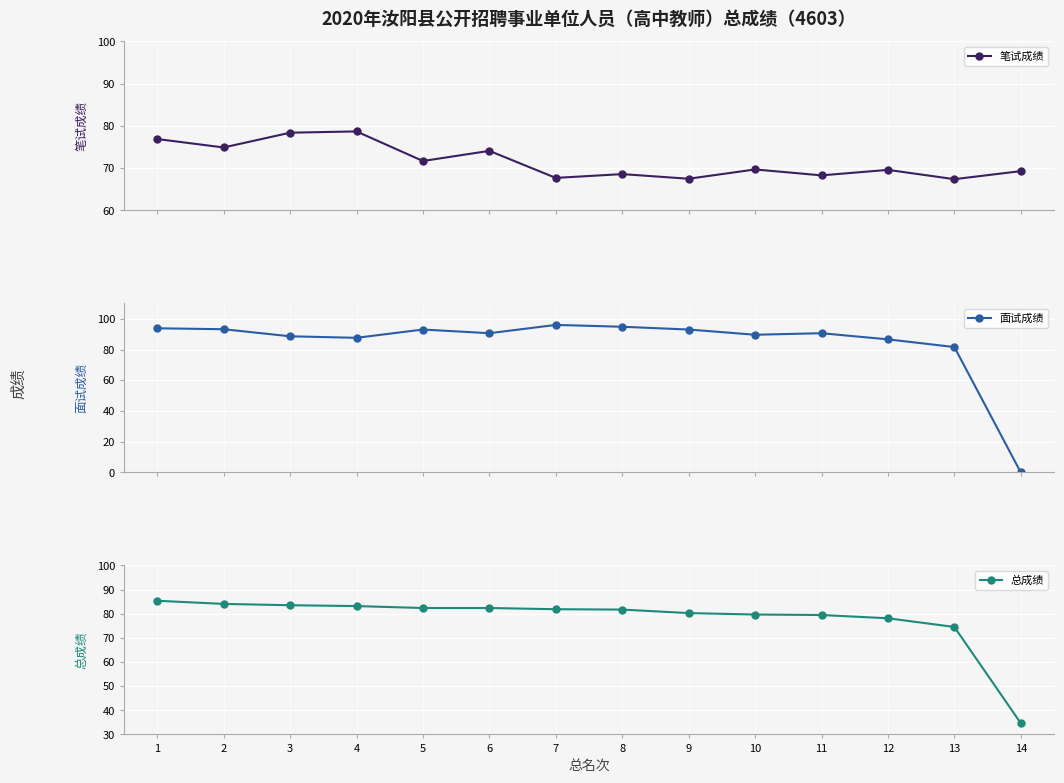

Reading left to right, transcribe all the data shown in this chart.

笔试成绩: 76.9	74.9	78.4	78.7	71.7	74.1	67.7	68.6	67.5	69.7	68.3	69.6	67.4	69.3
面试成绩: 93.8	93.2	88.6	87.6	93.0	90.6	96.0	94.8	93.0	89.6	90.6	86.6	81.6	0.0
总成绩: 85.3	84.0	83.5	83.2	82.3	82.3	81.8	81.7	80.2	79.7	79.5	78.1	74.5	34.6